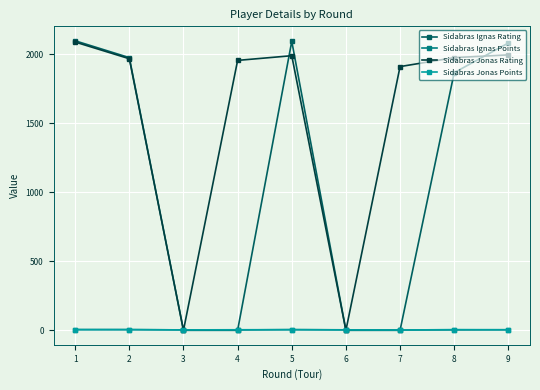

What is the greatest value displayed?

2099.0